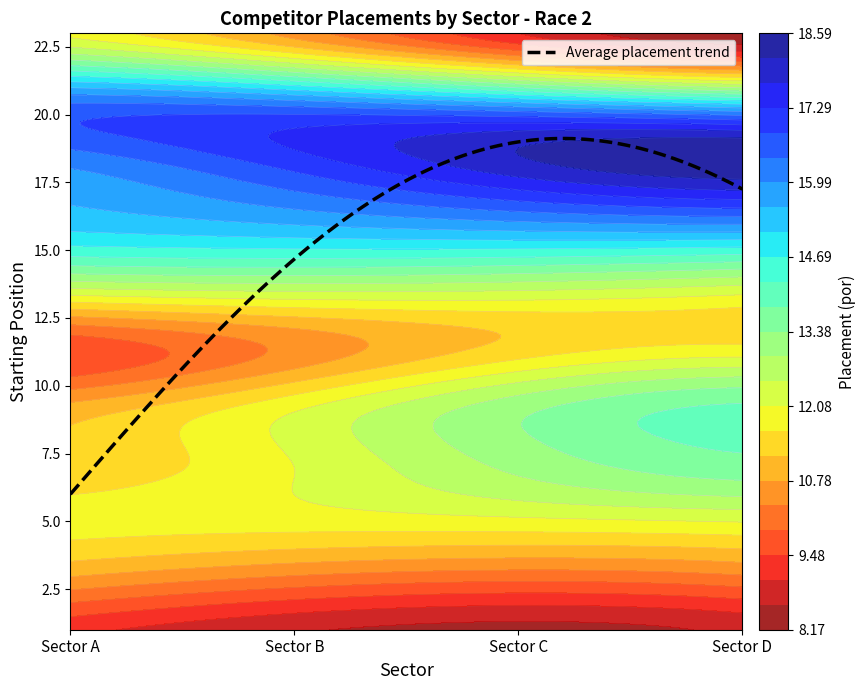

What is the highest value of the Average placement trend series?

19.1